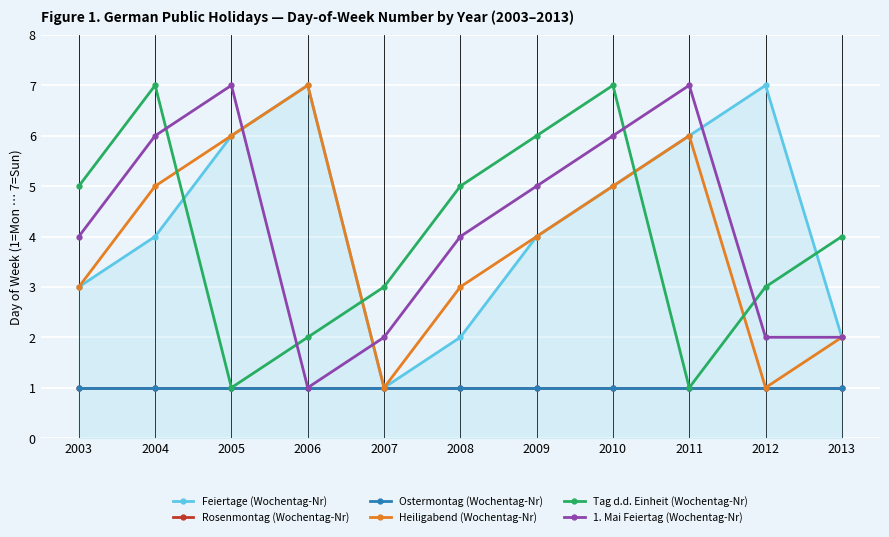

Does the chart have visible grid lines?

Yes